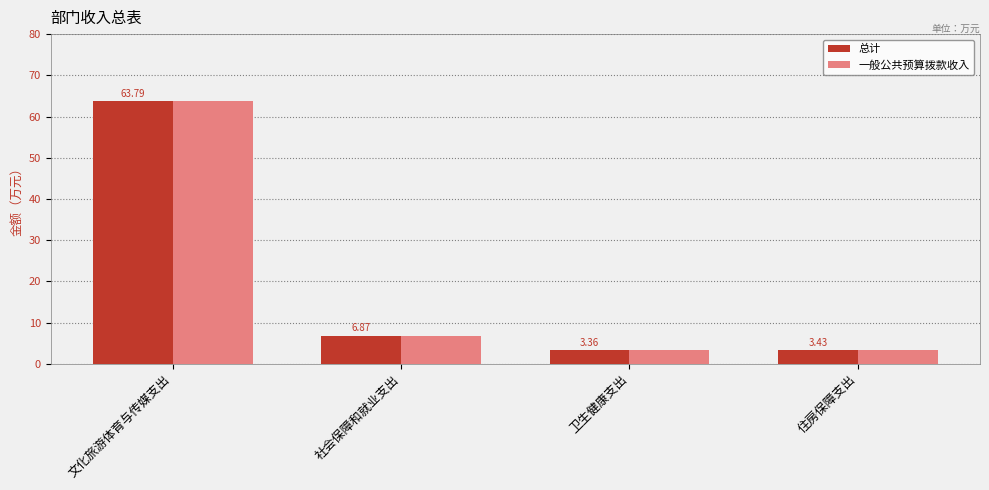

At which label is 一般公共预算拨款收入 closest to 33?

社会保障和就业支出